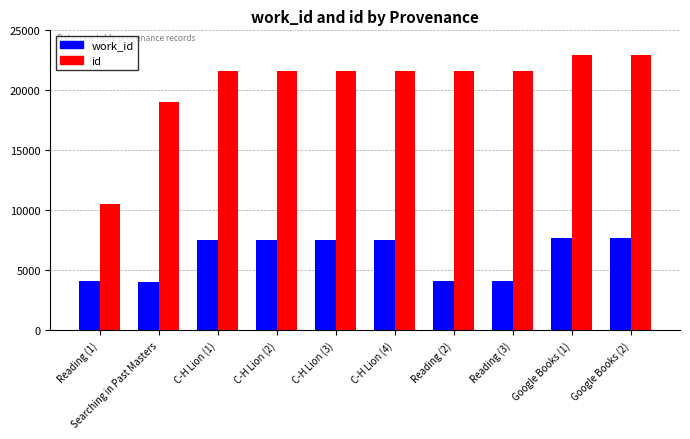

How many groups of bars are there?

10